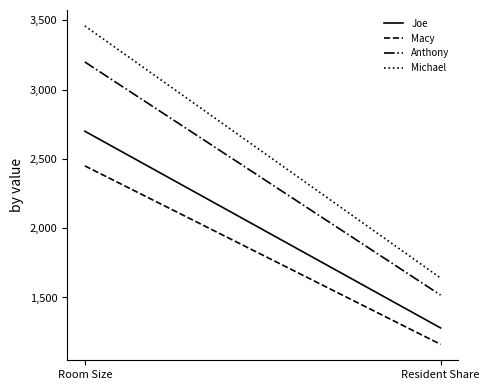

Rank the categories by Joe value from lowest to highest.

Resident Share, Room Size